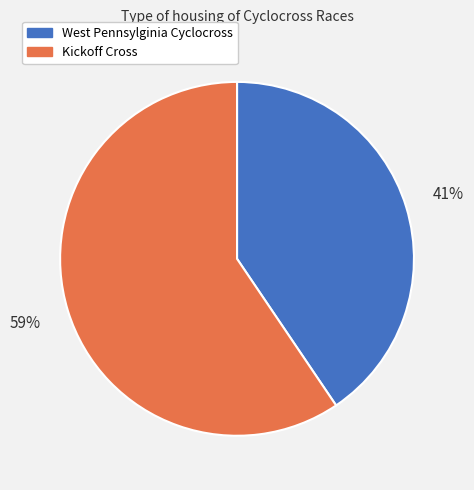

Rank the categories by value from lowest to highest.

West Pennsylginia Cyclocross, Kickoff Cross